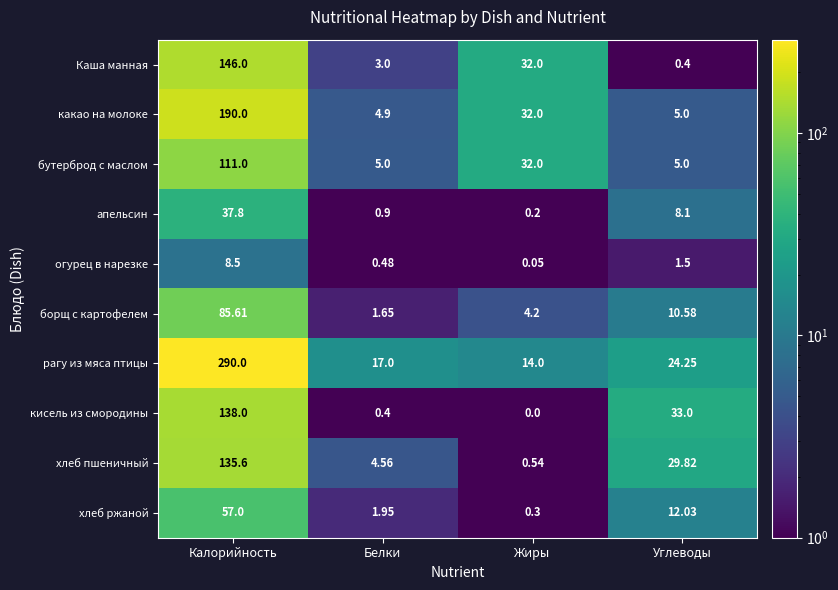

At which label does Каша манная first exceed 32?

Калорийность